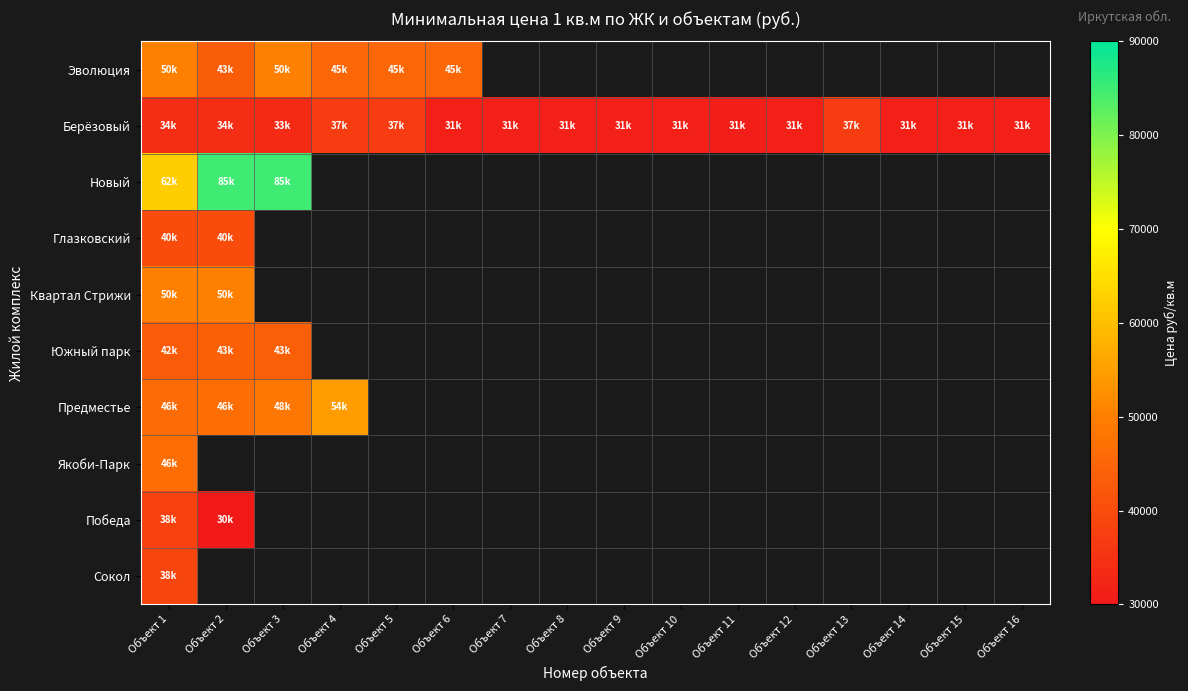

What is the maximum value for Южный парк?

43956.0